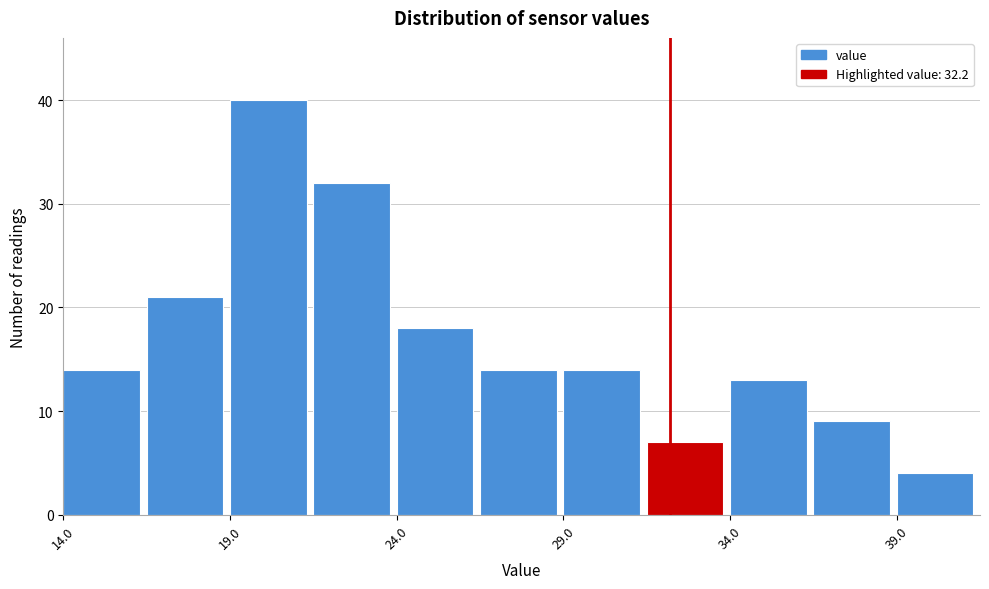

Reading left to right, list every bar in this chart as the range it spans on the x-axis followed by its height. The values are not printed on the chart, so give them approximately, as read against the axis.

14.0 to 16.5: 14
16.5 to 19.0: 21
19.0 to 21.5: 40
21.5 to 24.0: 32
24.0 to 26.5: 18
26.5 to 29.0: 14
29.0 to 31.5: 14
31.5 to 34.0: 7
34.0 to 36.5: 13
36.5 to 39.0: 9
39.0 to 41.5: 4